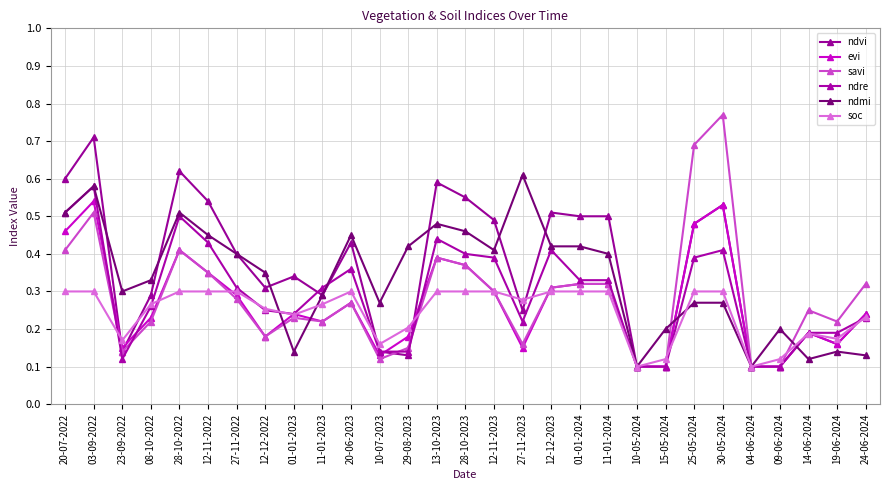

Where is the first local maximum for ndre?

03-09-2022